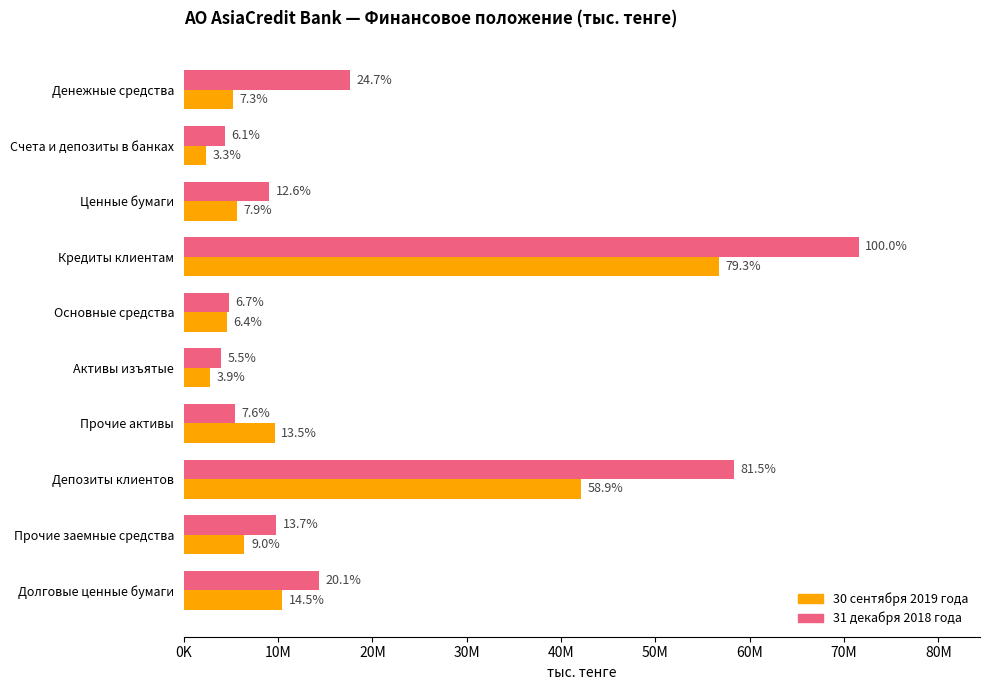

What are all the series names shown in the legend?

30 сентября 2019 года, 31 декабря 2018 года